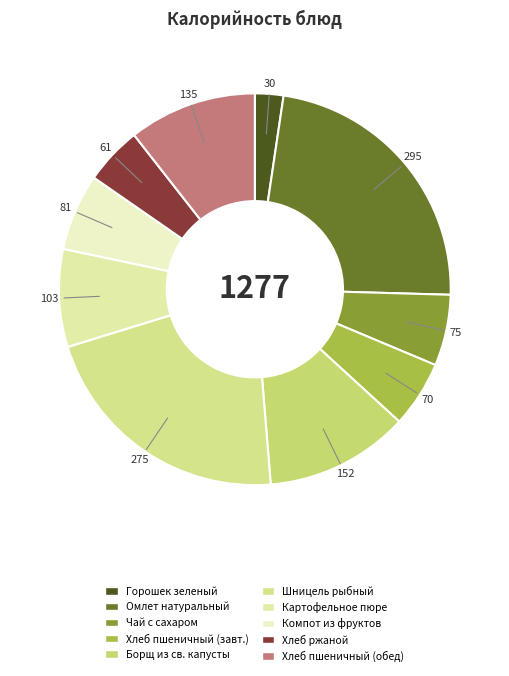

Count the number of slices in the pie.

10